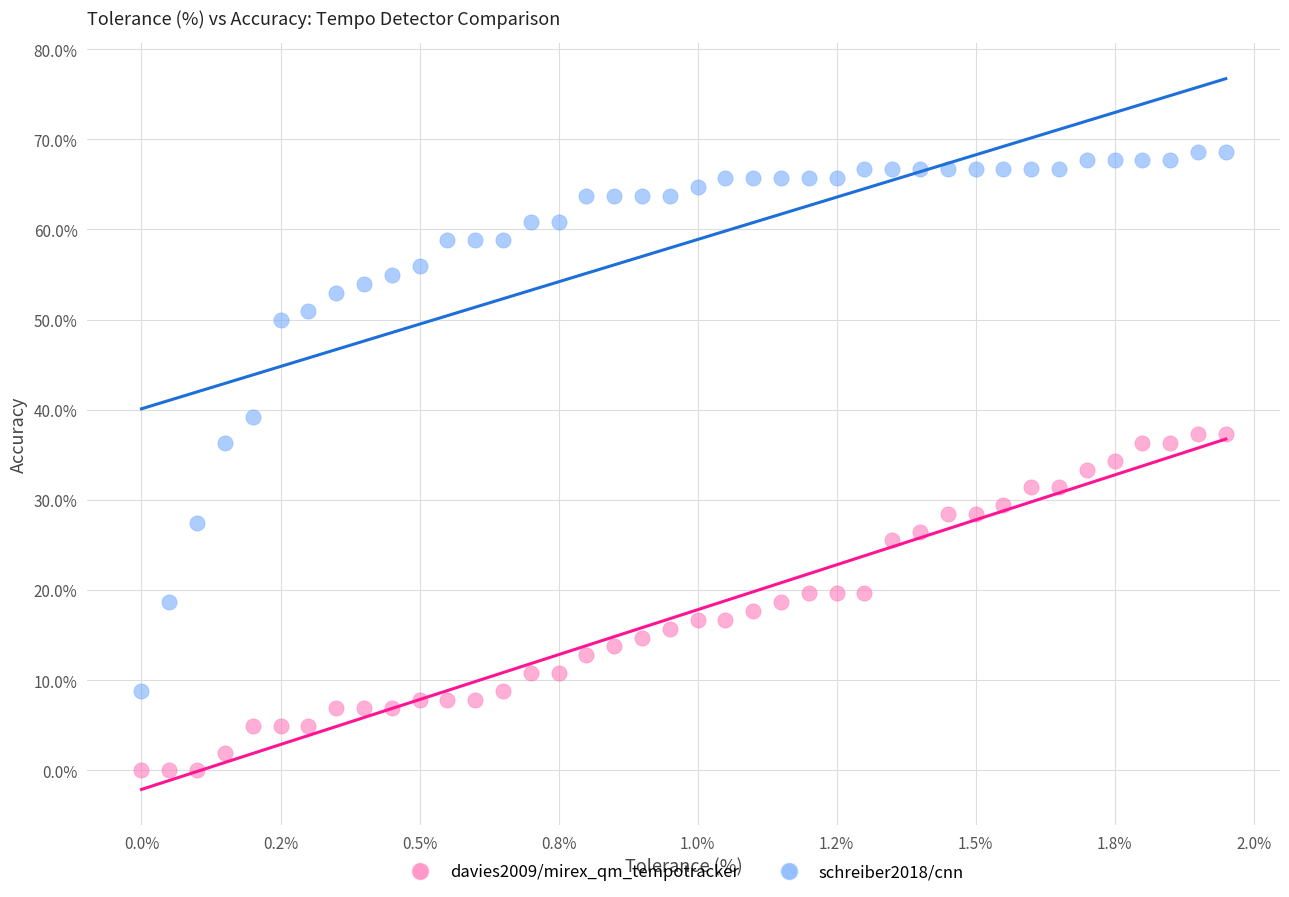

Which series reaches the minimum Y coordinate?

davies2009/mirex_qm_tempotracker